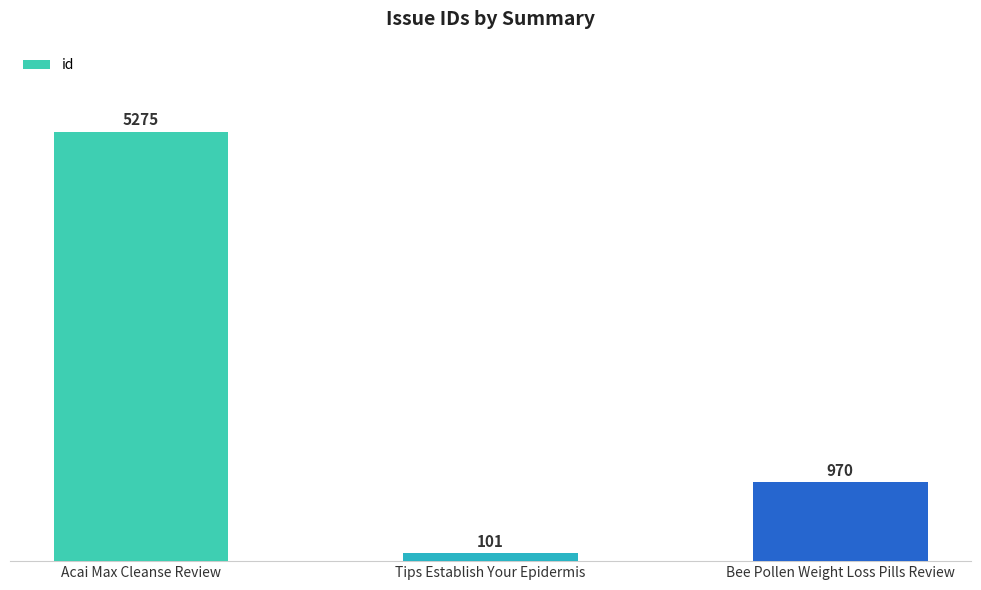

What is the change in value from Tips Establish Your Epidermis to Bee Pollen Weight Loss Pills Review?

+869